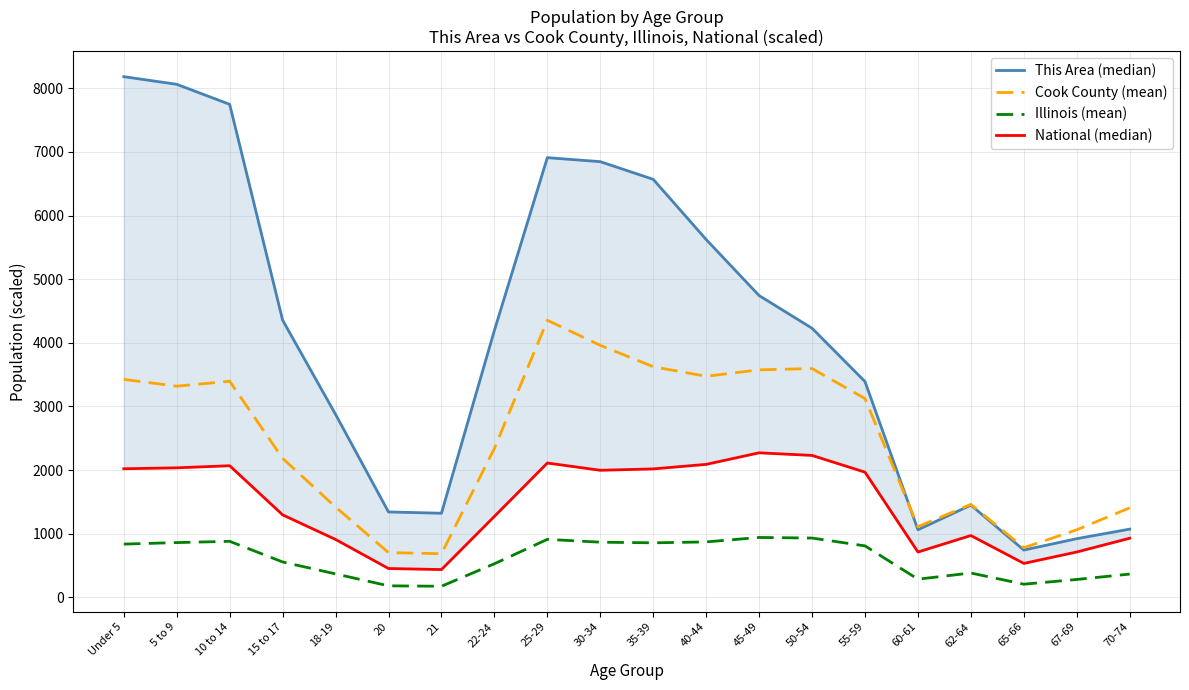

True or false: National (median) has a value of 2110.2 at 25-29.

True